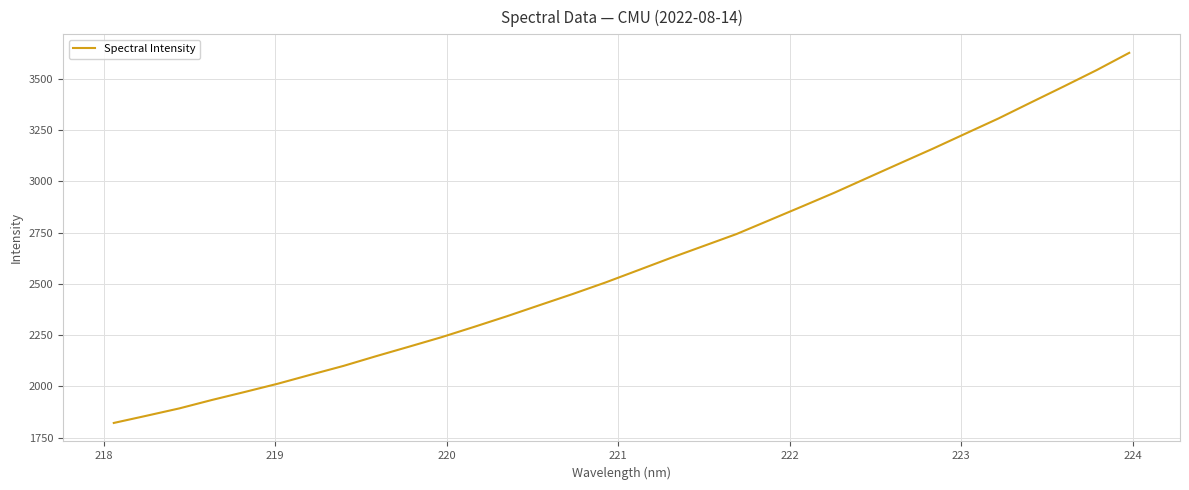

What is the difference between the maximum and minimum values?

1803.8